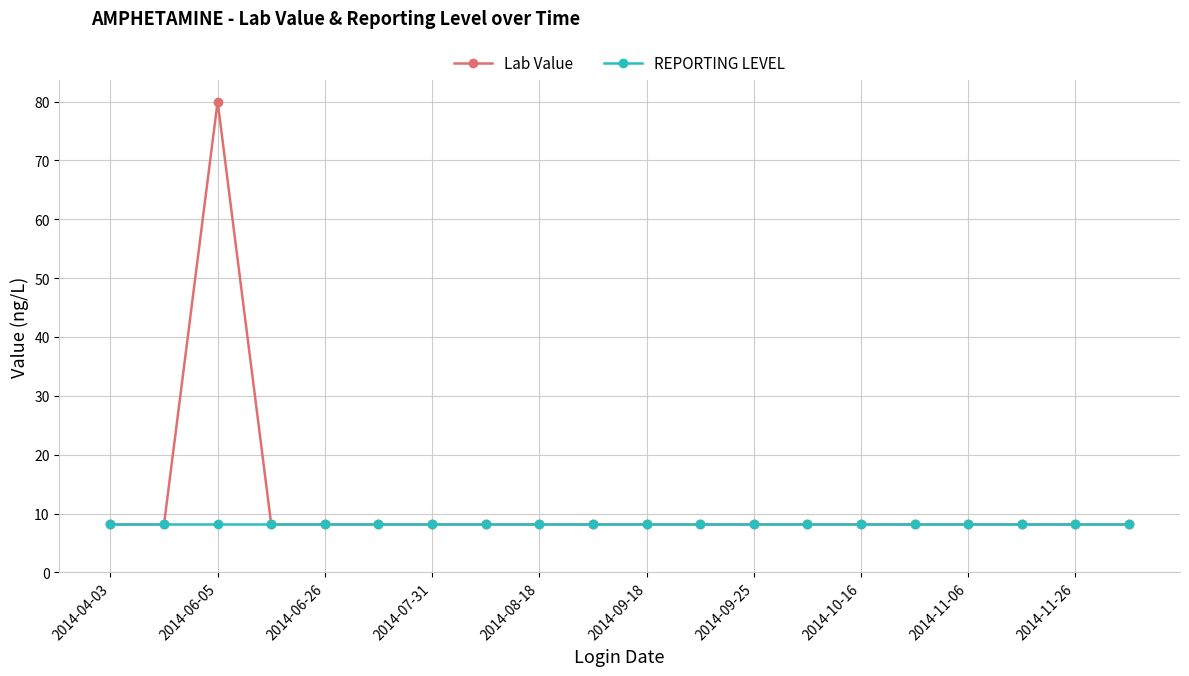

Rank the series by their average value, from highest to lowest.

Lab Value, REPORTING LEVEL